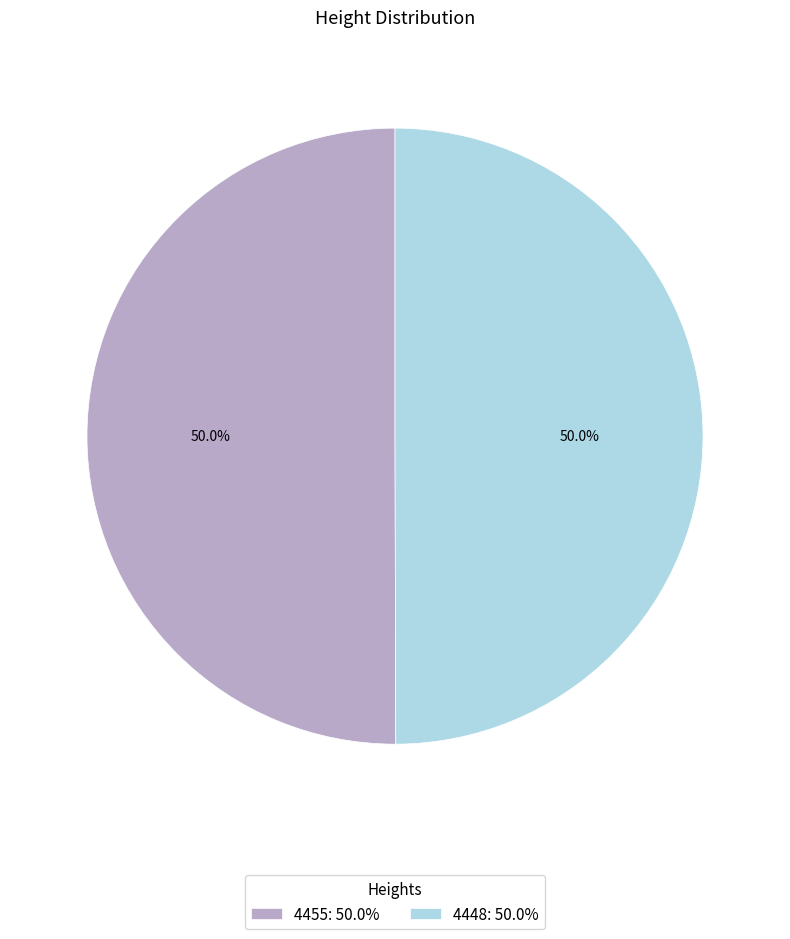

How many slices are in this pie chart?

2